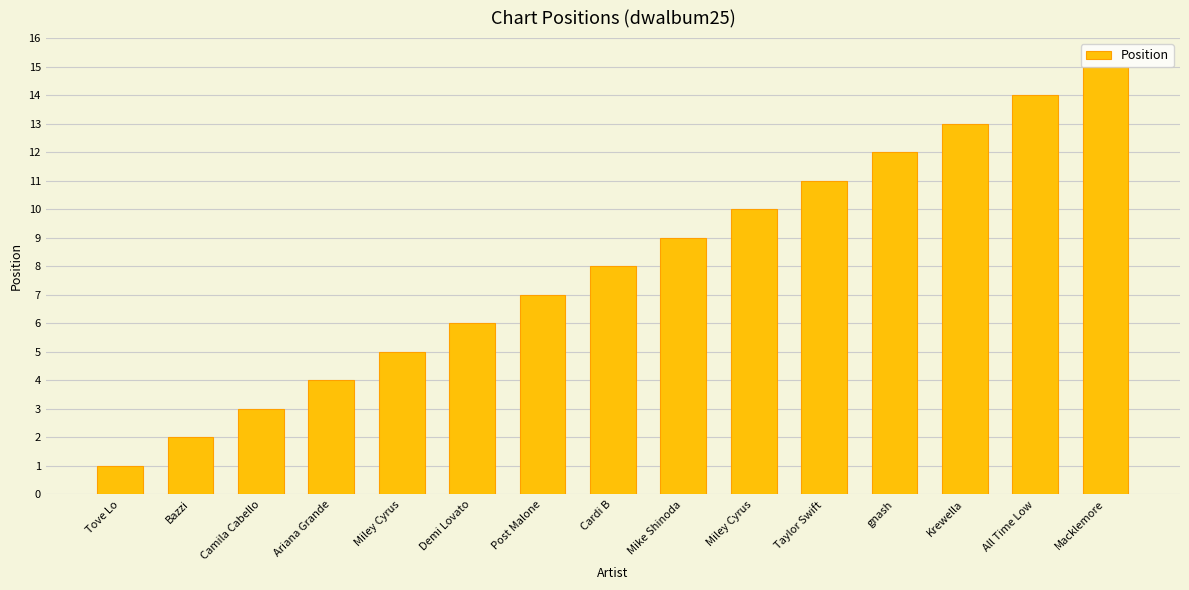

Read the value at Bazzi.

2